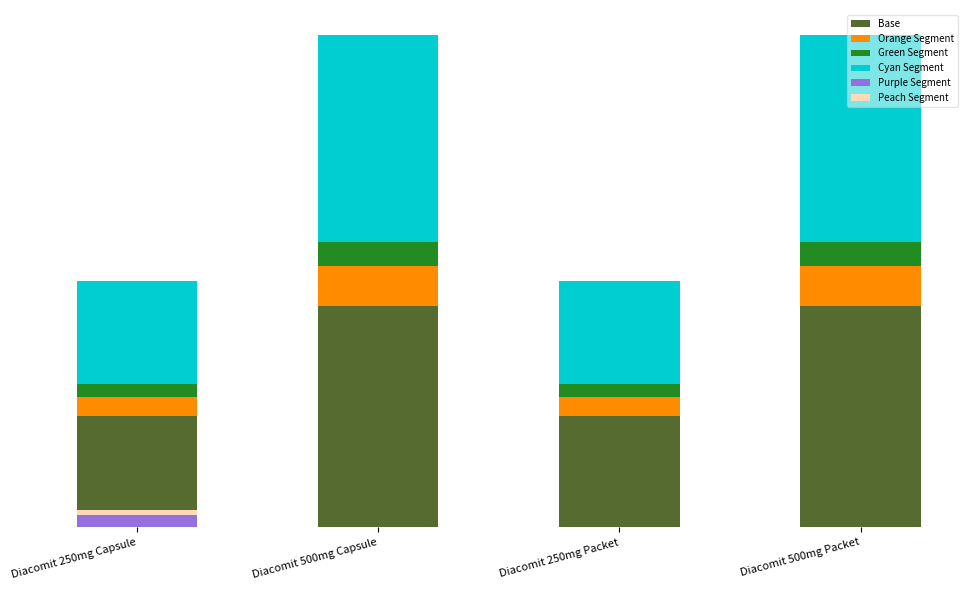

How many bars are there in total?

24